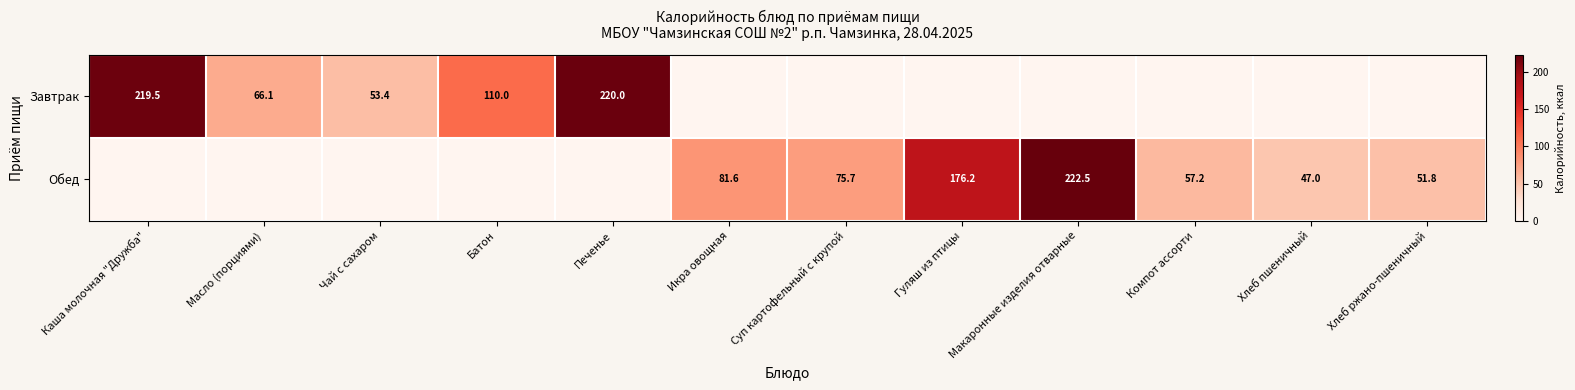

True or false: Завтрак has a value of 220.0 at Печенье.

True